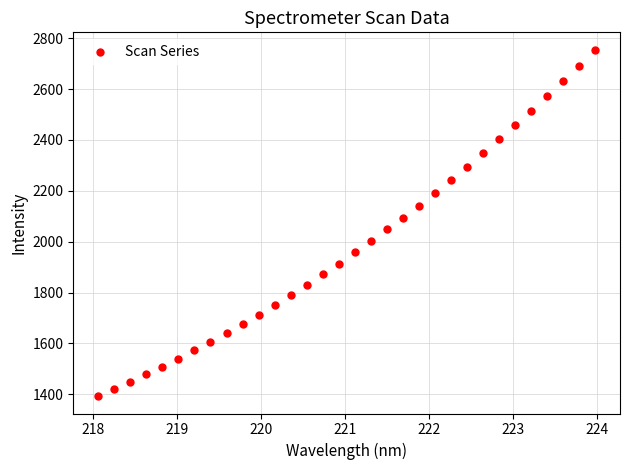

What is the range of Y values (max minus min)?

1363.1